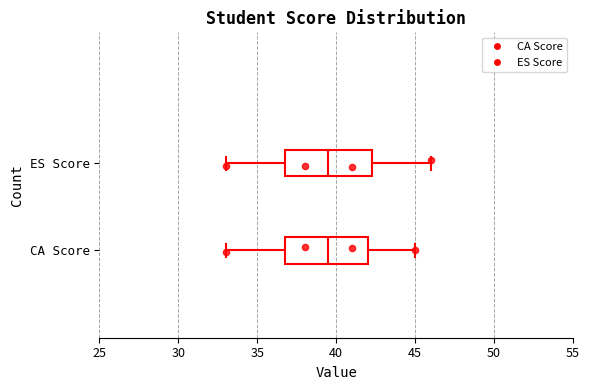

Reading bottom to top, transcribe this box plot: for each box, give where its median line is, the range the box spans, and where its two whiskers end, as read against the x-axis. The values are not printed on the chart, so give them approximately, as read against the axis.

CA Score: median 39.5, box 37.0 to 42.0, whiskers 33.0 to 45.0
ES Score: median 39.5, box 37.0 to 42.5, whiskers 33.0 to 46.0